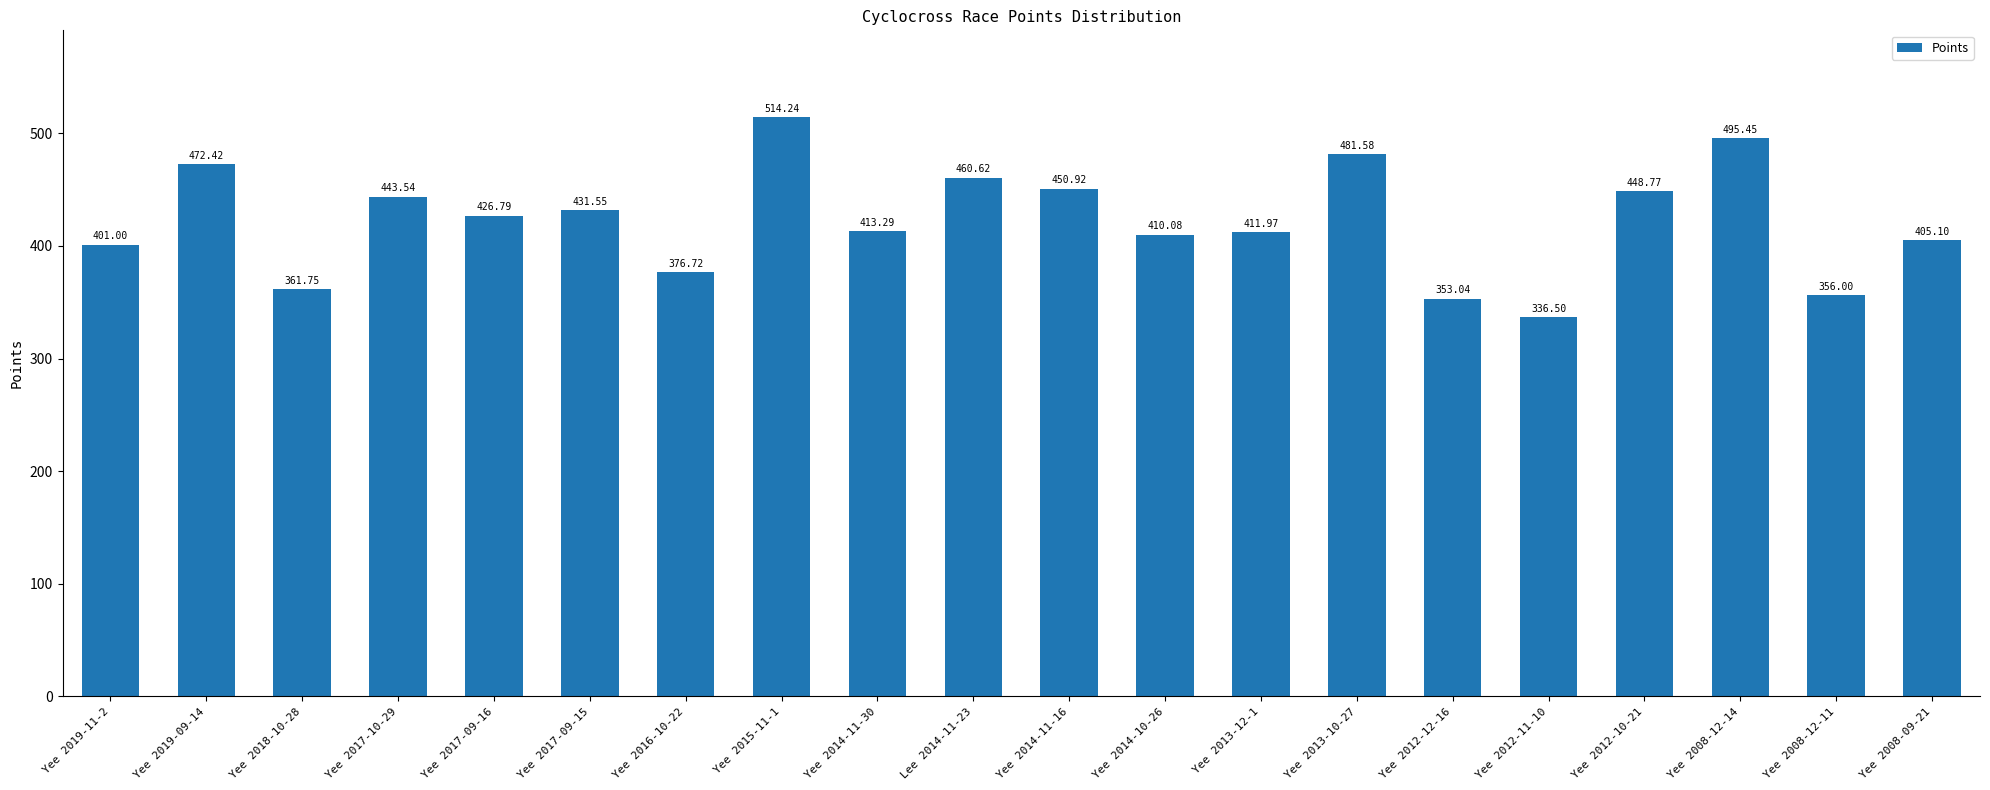

Approximately how many times larger is the value at Yee 2017-09-15 compared to Yee 2008-09-21?

1.1